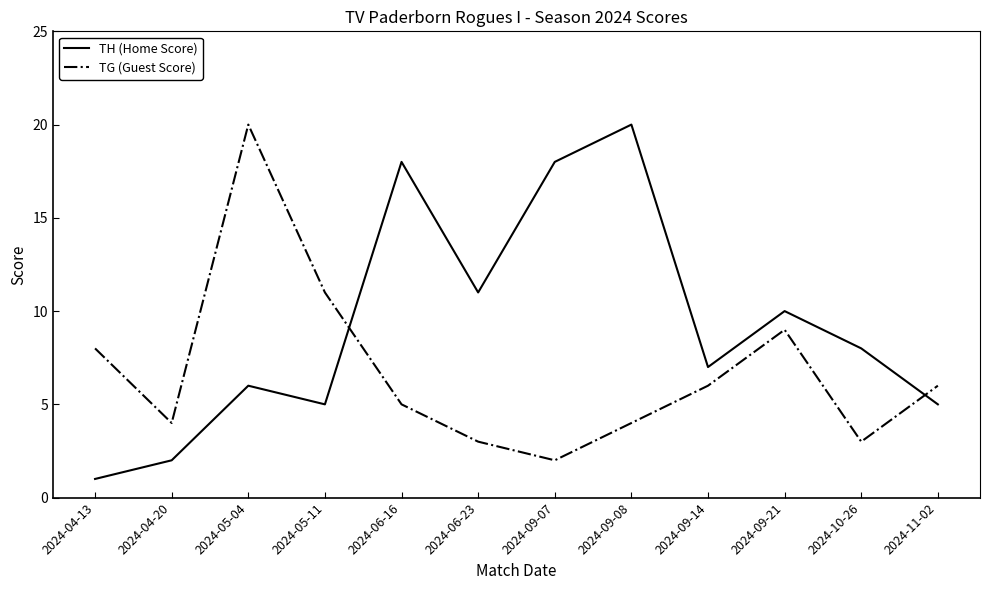

What is the difference between the highest and lowest values at 2024-09-08?

16